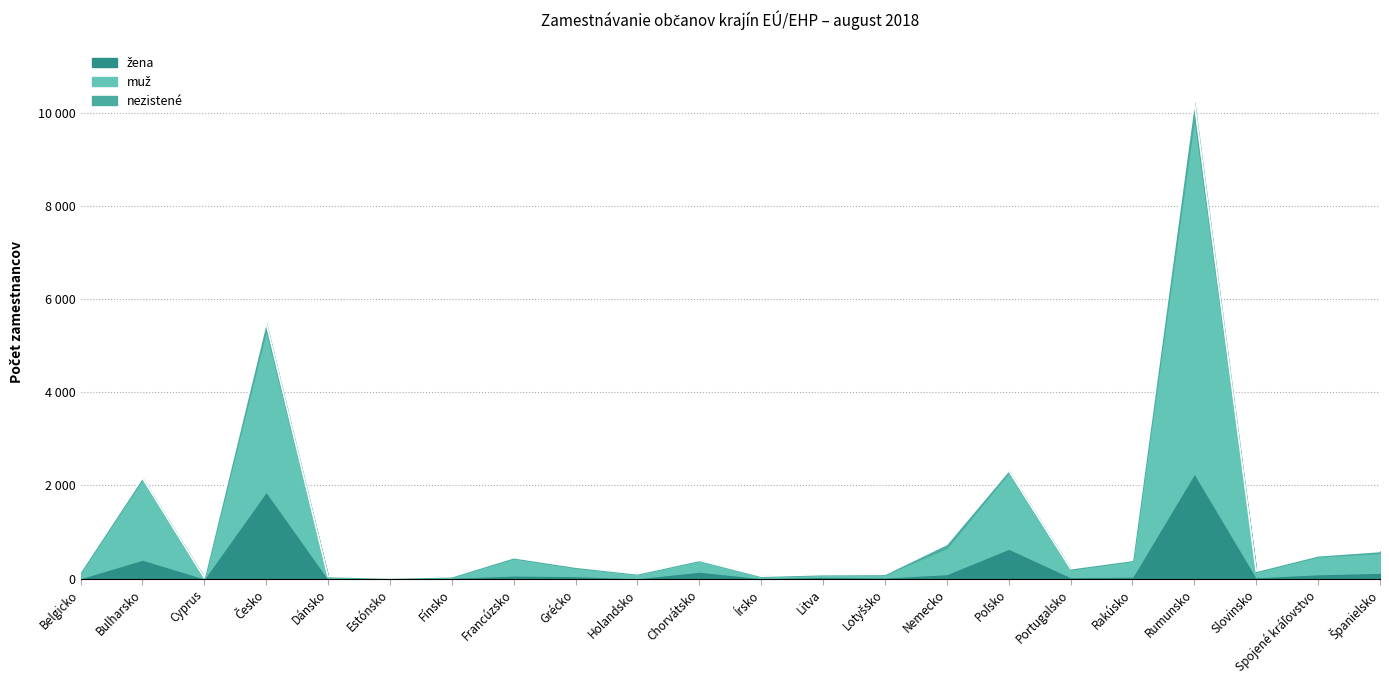

True or false: muž and nezistené intersect in this chart.

False